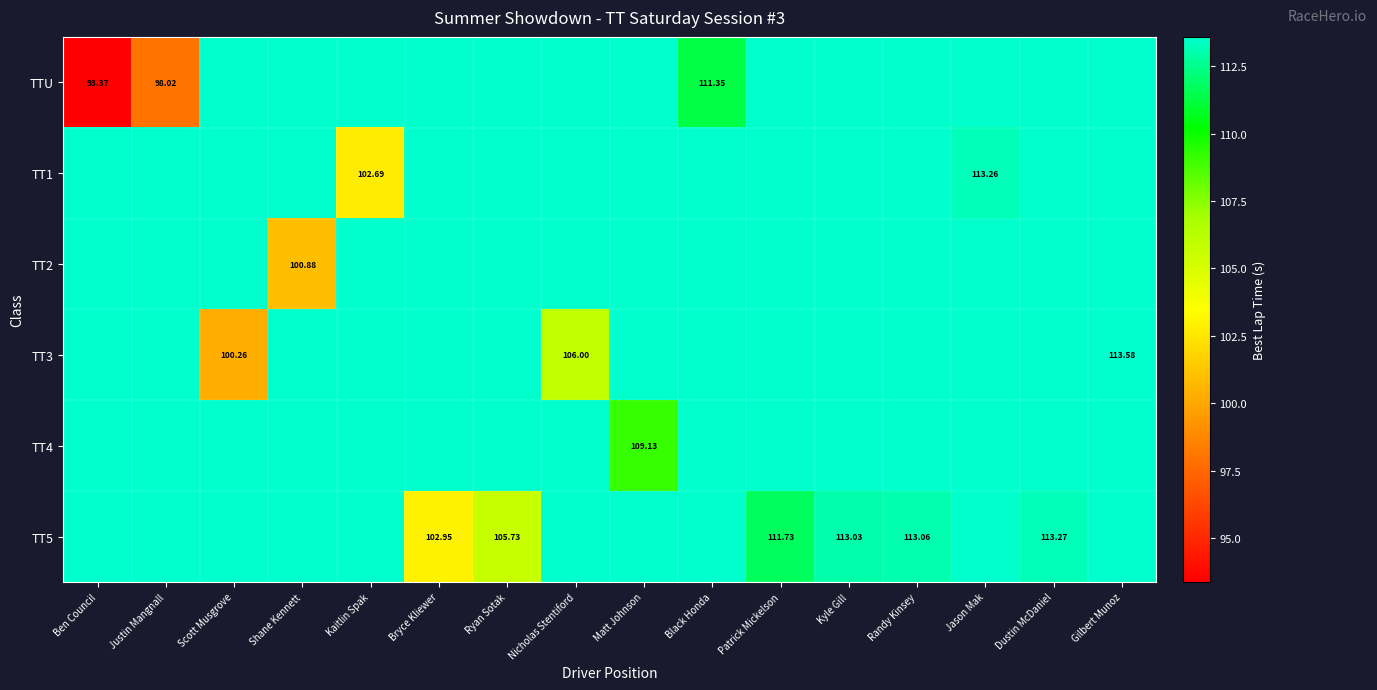

What is the spread (max minus min) of values at Matt Johnson?

4.5